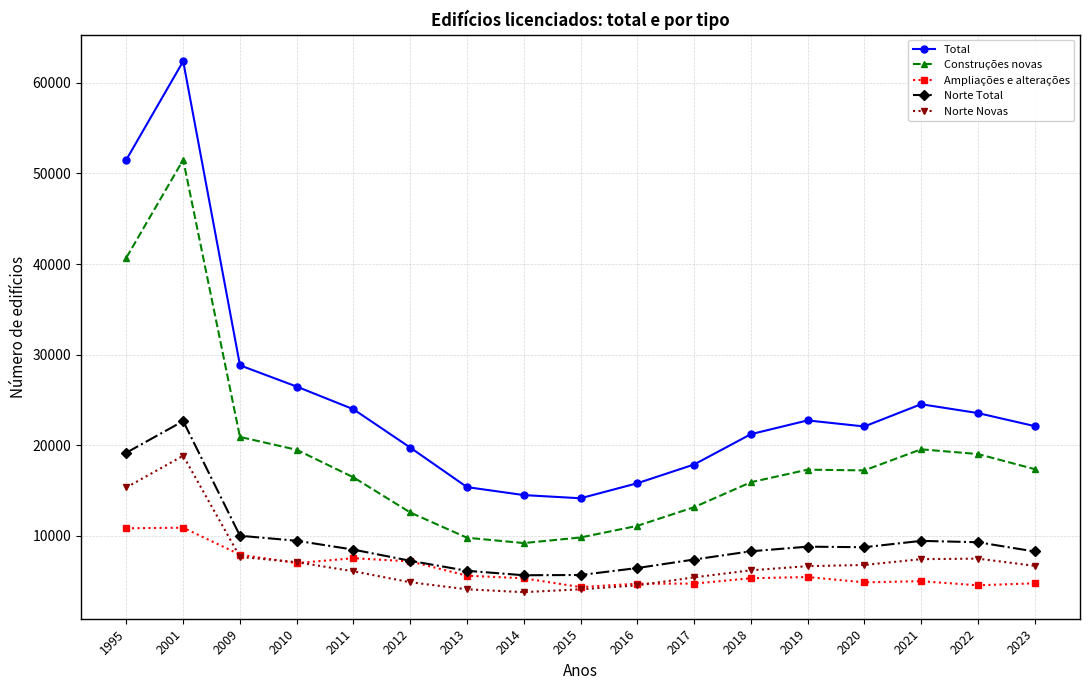

What is the spread (max minus min) of values at 2019?

17295